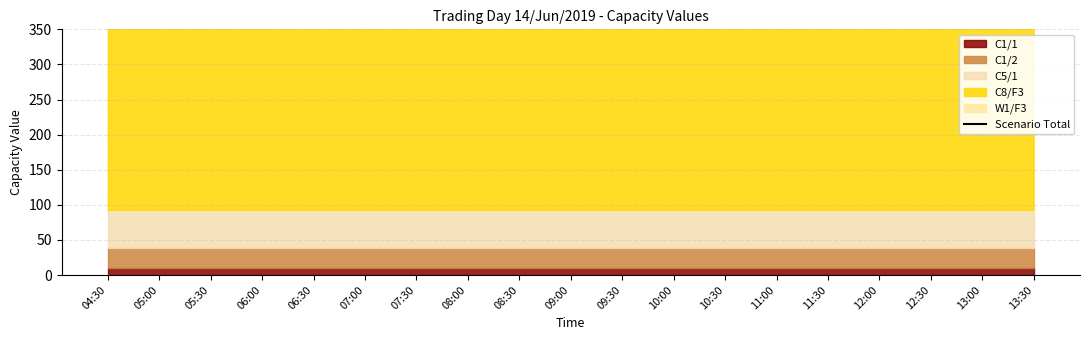

What is the greatest value displayed?

707